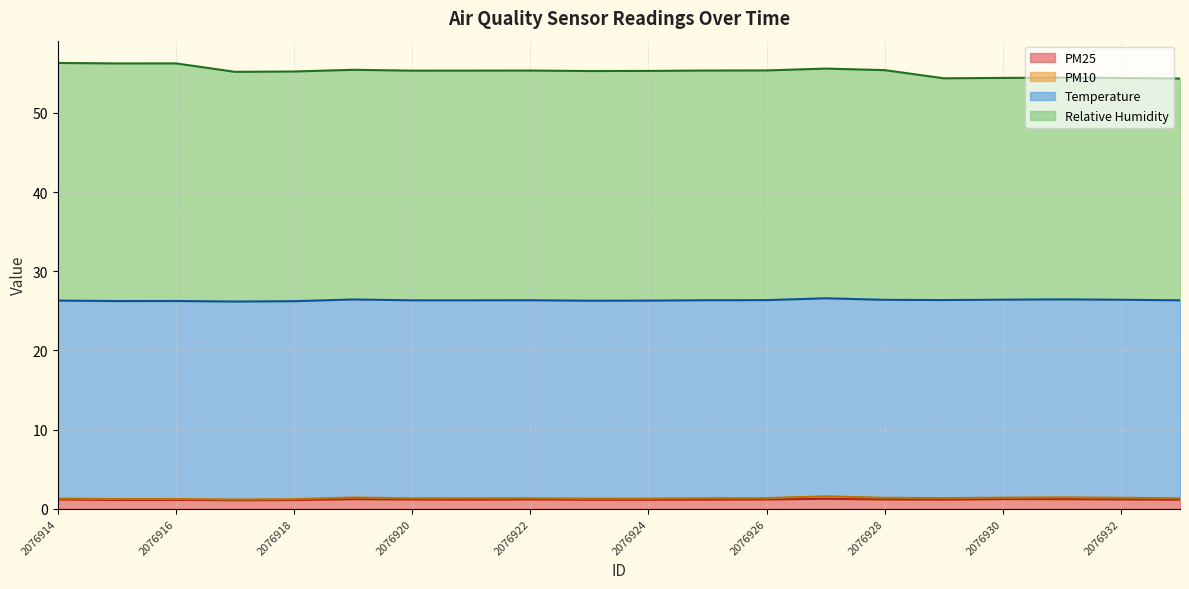

Is the value of Relative Humidity at 2076922 greater than the value of PM25 at 2076916?

Yes